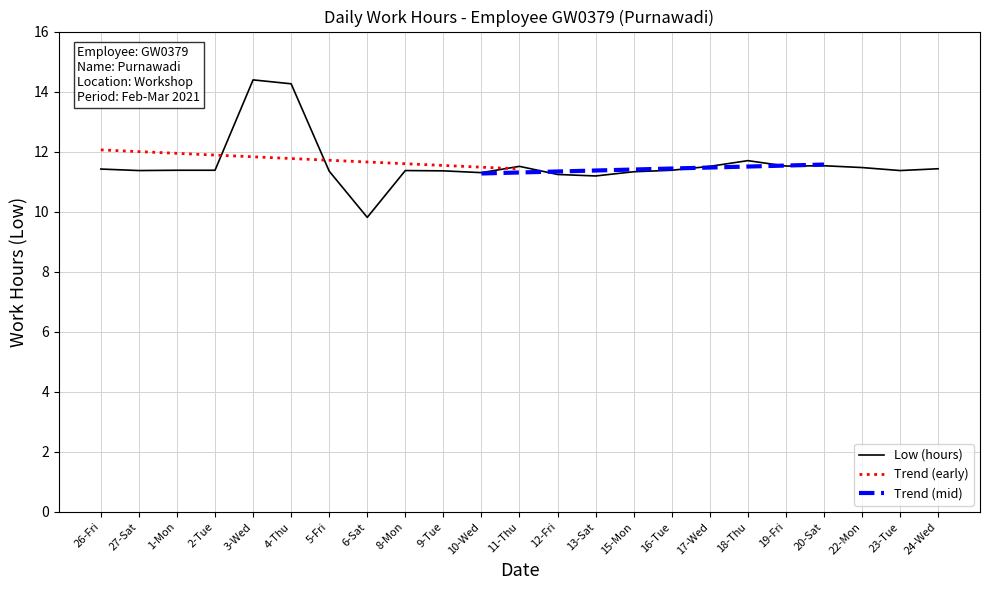

What is the label of the 20th point from the left?

20-Sat